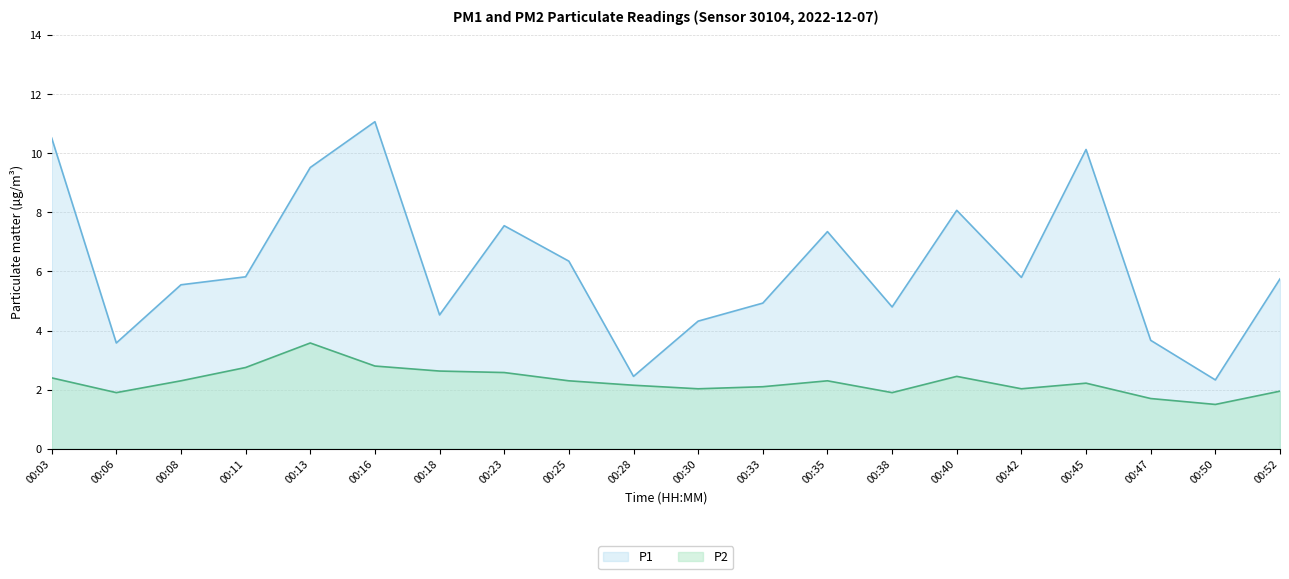

Reading left to right, extract all data points from this chart.

P1: 00:03=10.5	00:06=3.6	00:08=5.5	00:11=5.8	00:13=9.5	00:16=11.1	00:18=4.5	00:23=7.5	00:25=6.3	00:28=2.5	00:30=4.3	00:33=4.9	00:35=7.3	00:38=4.8	00:40=8.1	00:42=5.8	00:45=10.1	00:47=3.7	00:50=2.3	00:52=5.8
P2: 00:03=2.4	00:06=1.9	00:08=2.3	00:11=2.8	00:13=3.6	00:16=2.8	00:18=2.6	00:23=2.6	00:25=2.3	00:28=2.1	00:30=2.0	00:33=2.1	00:35=2.3	00:38=1.9	00:40=2.5	00:42=2.0	00:45=2.2	00:47=1.7	00:50=1.5	00:52=1.9